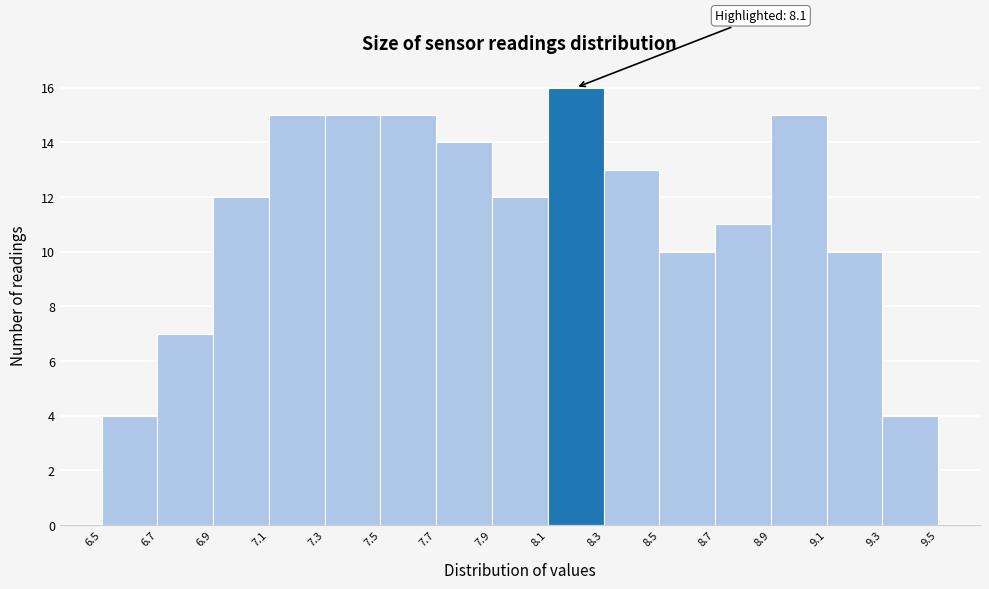

Over which range of the x-axis is the bar tallest?

8.1 to 8.3